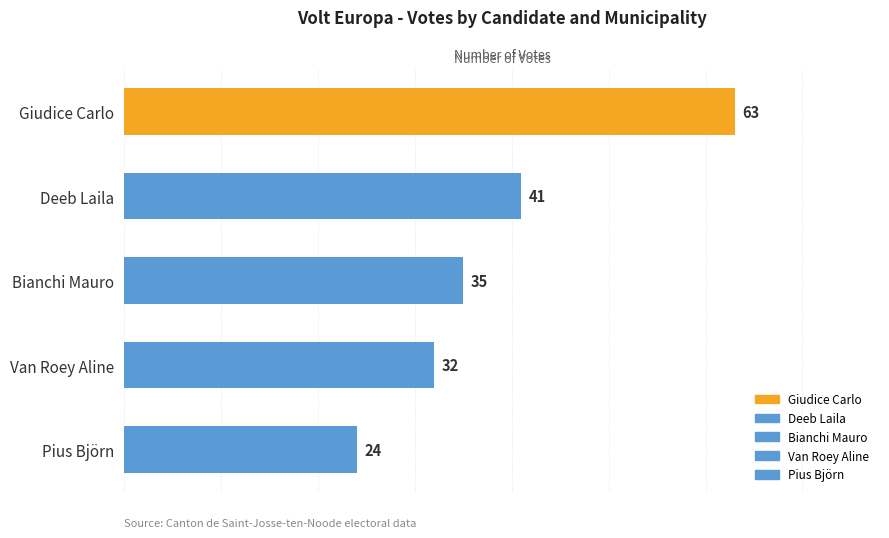

True or false: Giudice Carlo has a value of 5 at Woluwe-Saint-Pierre.

False